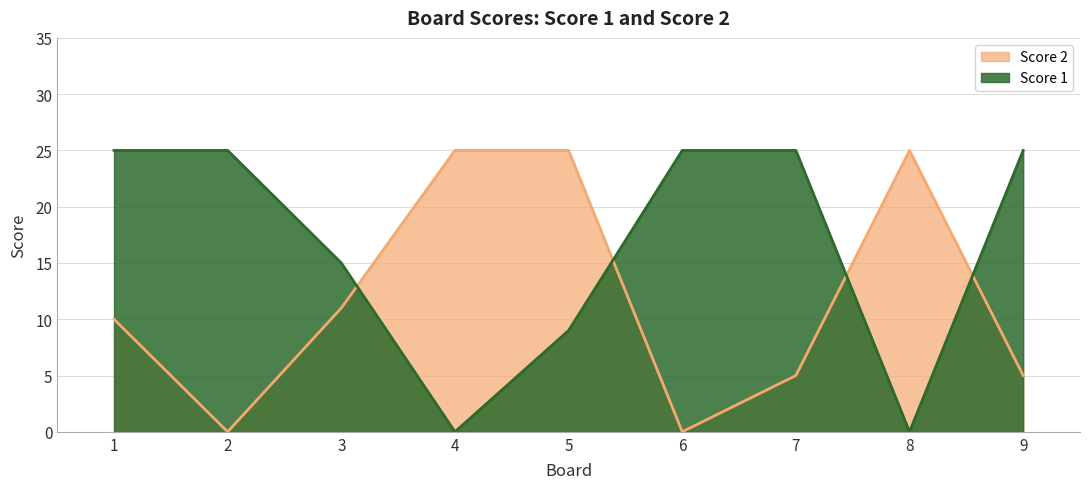

Between which two adjacent categories do Score 1 and Score 2 first intersect?

3 and 4